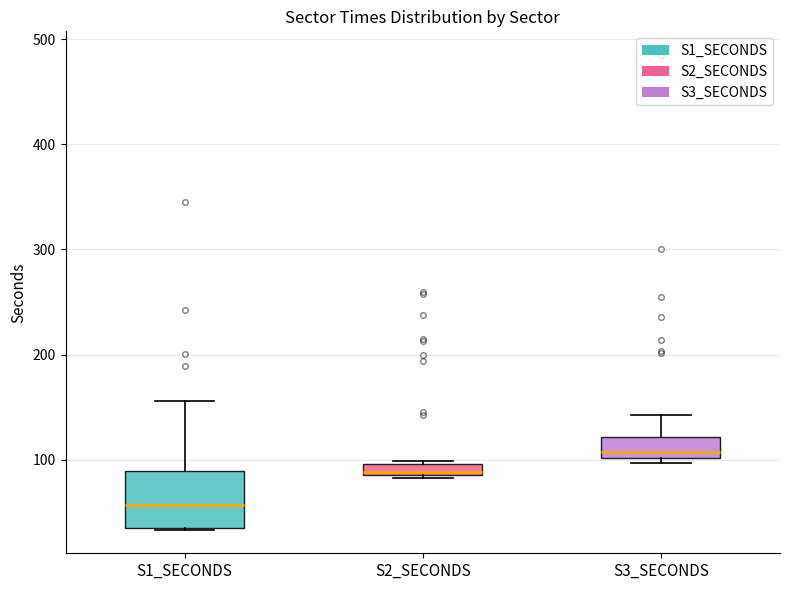

Where does the upper whisker of the box for S3_SECONDS end on the y-axis? The values are not printed on the chart, so give them approximately, as read against the axis.

140